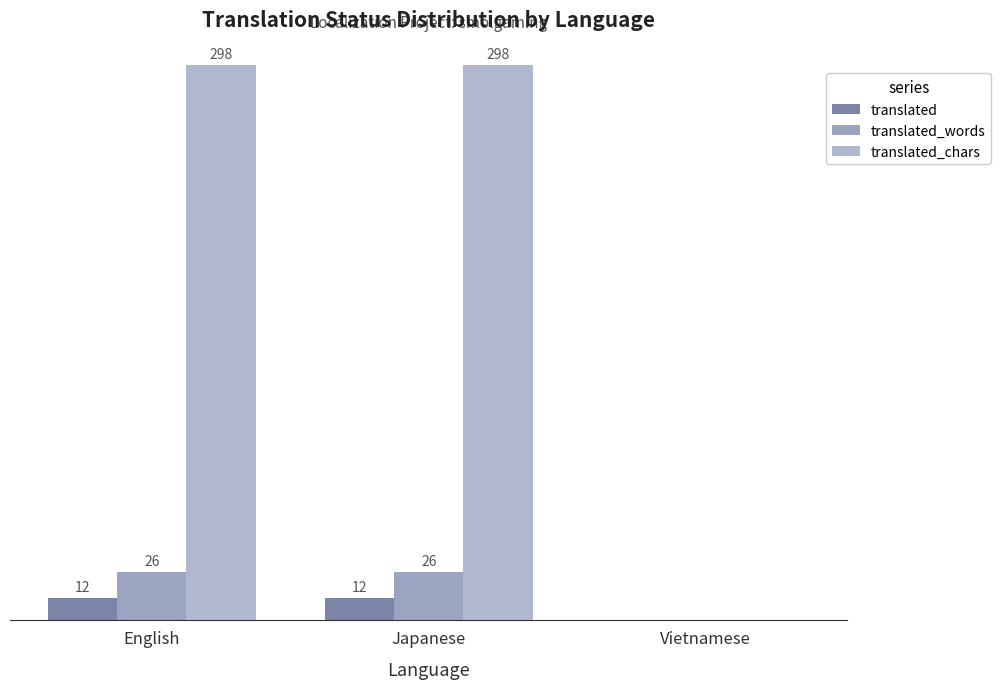

Between Vietnamese and English, which is larger?

English